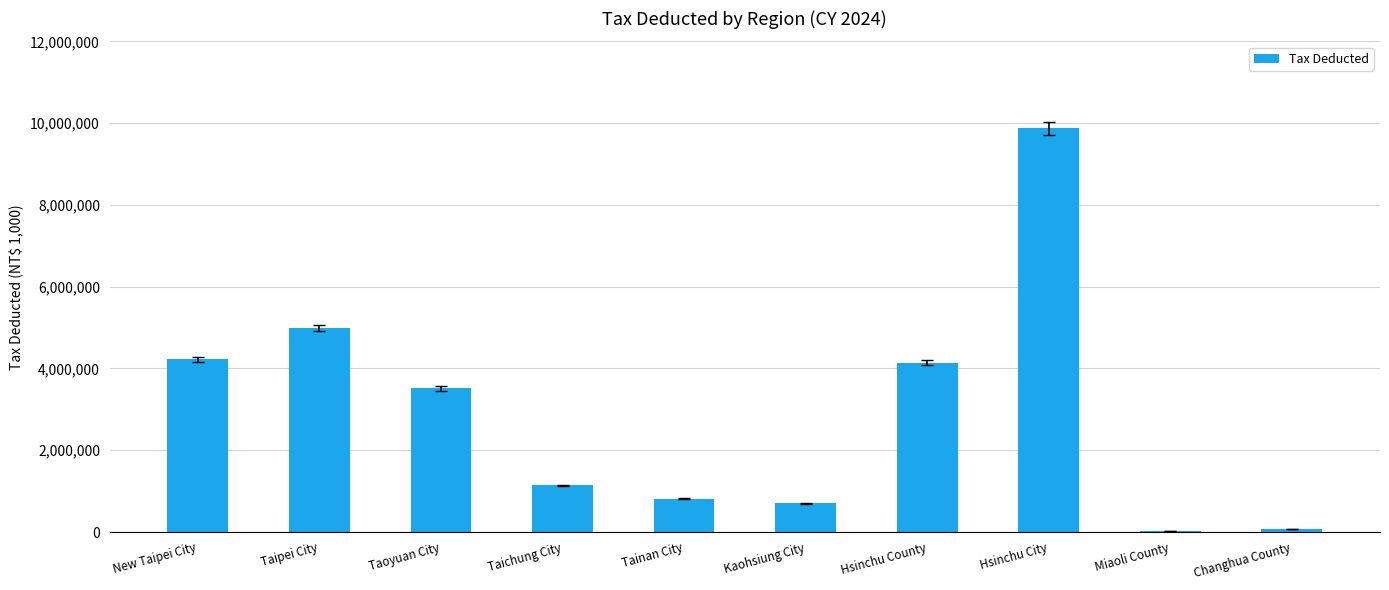

At which category does the chart reach its peak across all series?

Hsinchu City